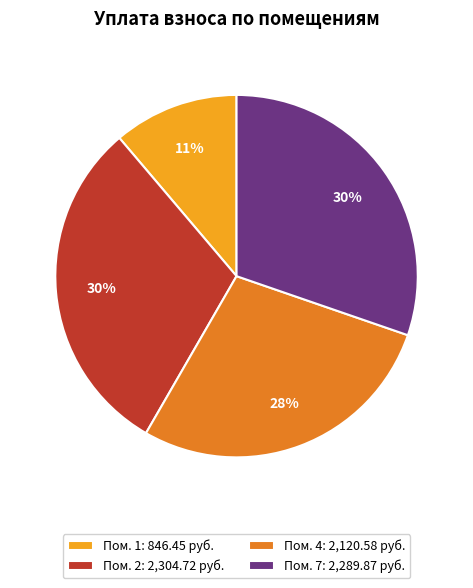

To the nearest percent, what is the average slice percentage?

25%